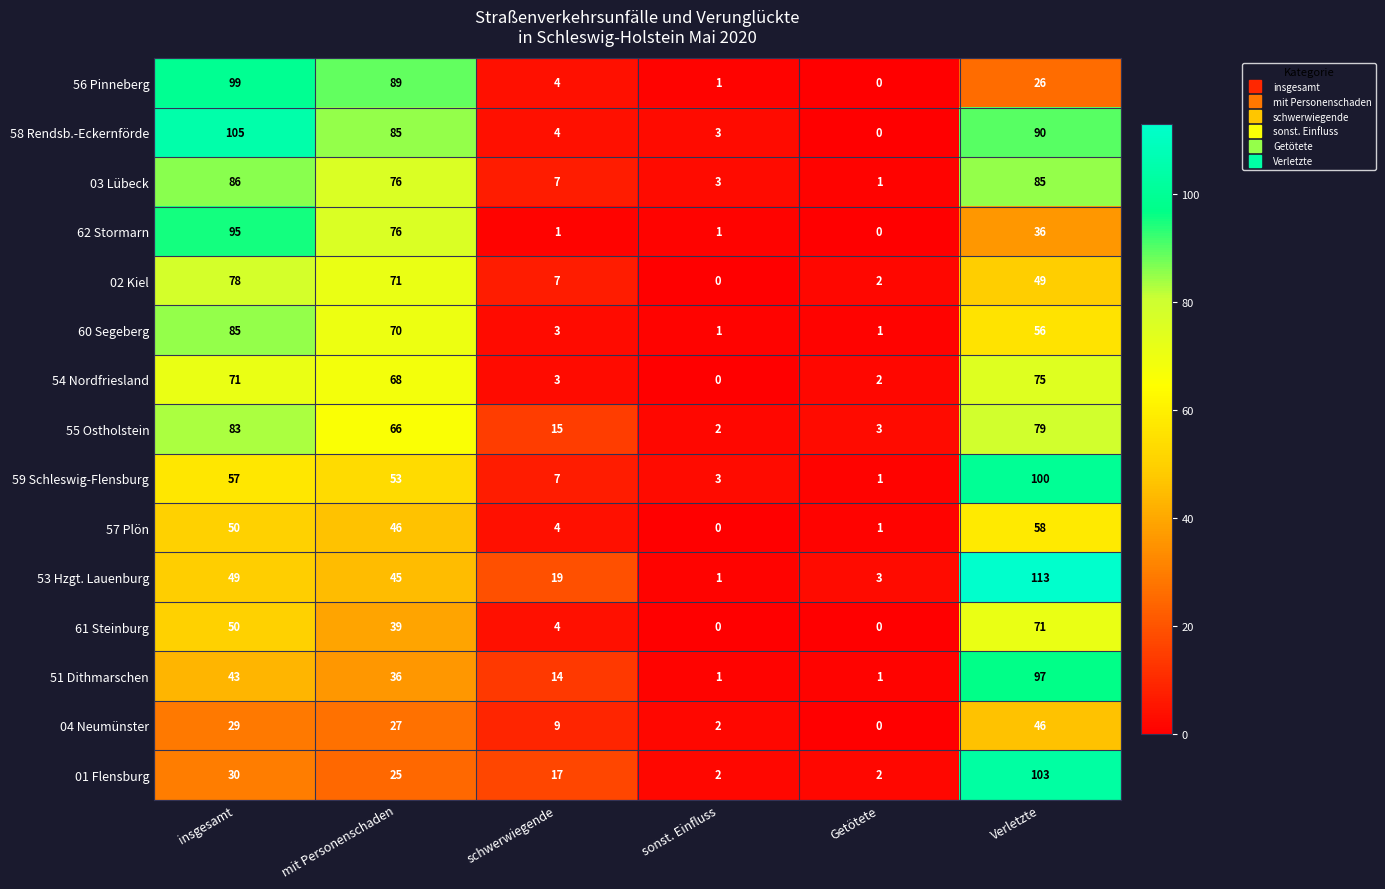

Rank the series by their maximum value, from lowest to highest.

04 Neumünster, 57 Plön, 61 Steinburg, 54 Nordfriesland, 02 Kiel, 55 Ostholstein, 60 Segeberg, 03 Lübeck, 62 Stormarn, 51 Dithmarschen, 56 Pinneberg, 59 Schleswig-Flensburg, 01 Flensburg, 58 Rendsb.-Eckernförde, 53 Hzgt. Lauenburg